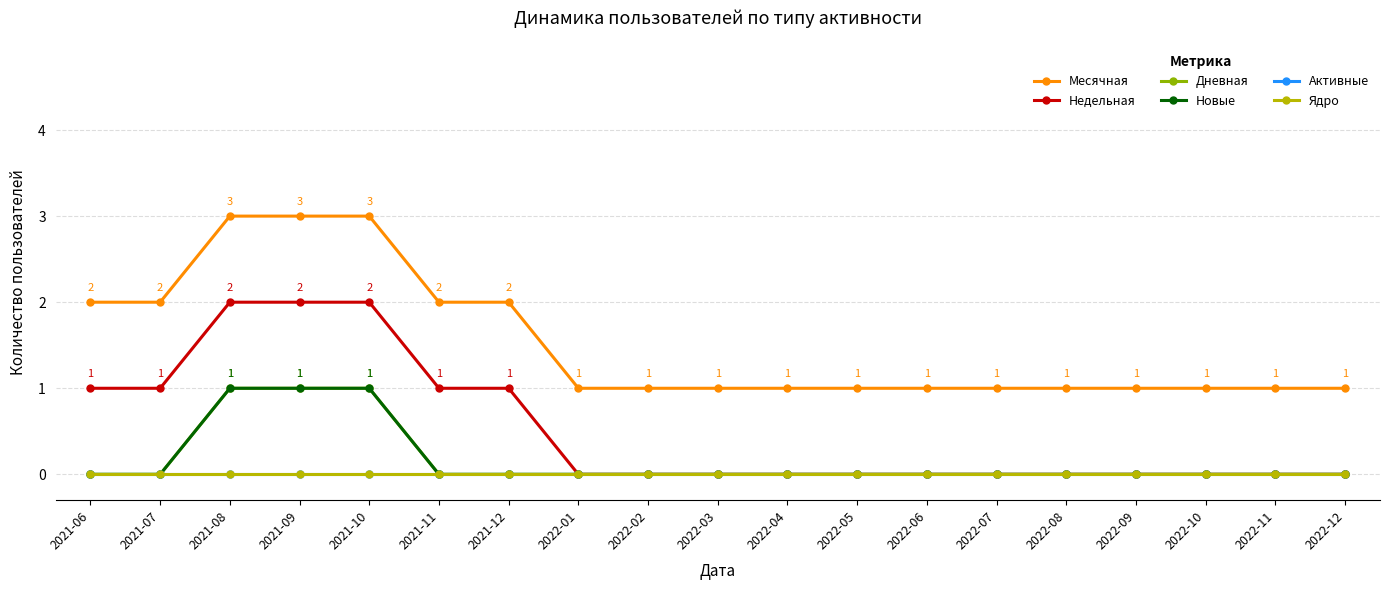

What is the value of the Месячная point at the 7th from the left?

2